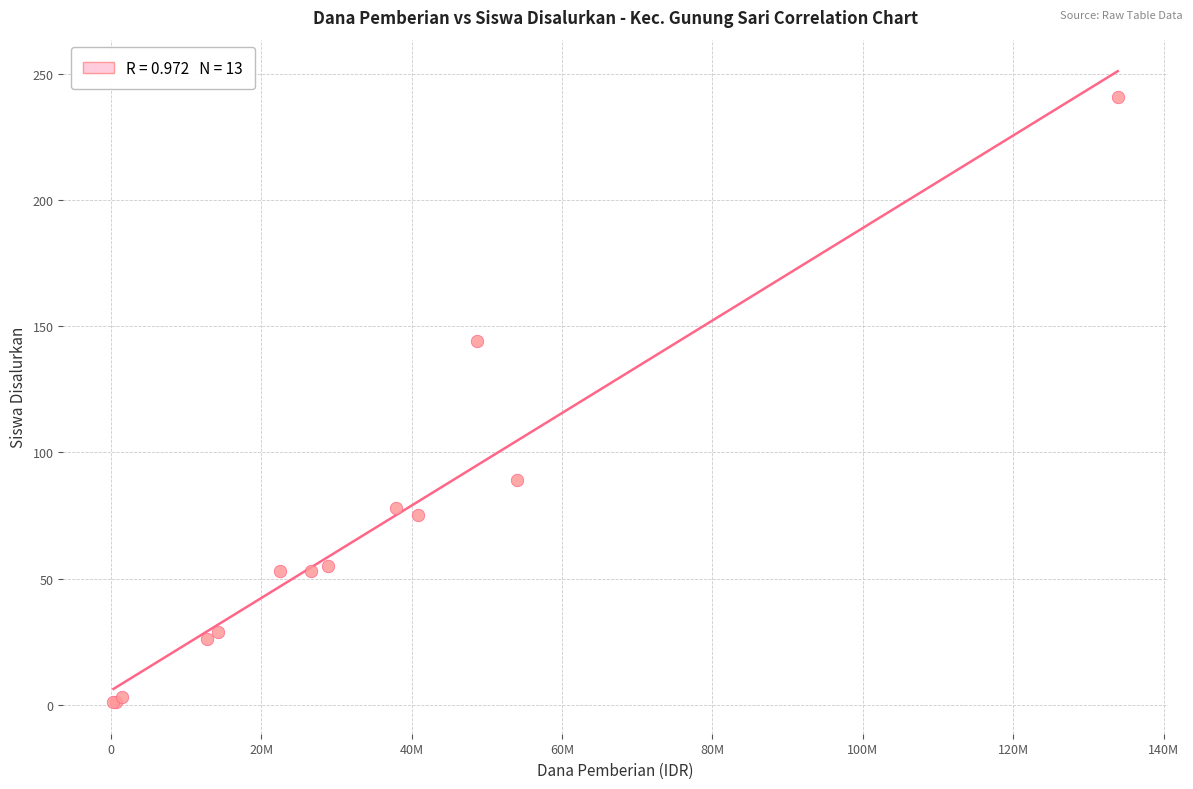

What Y value in the scatter plot is closest to 121?

144